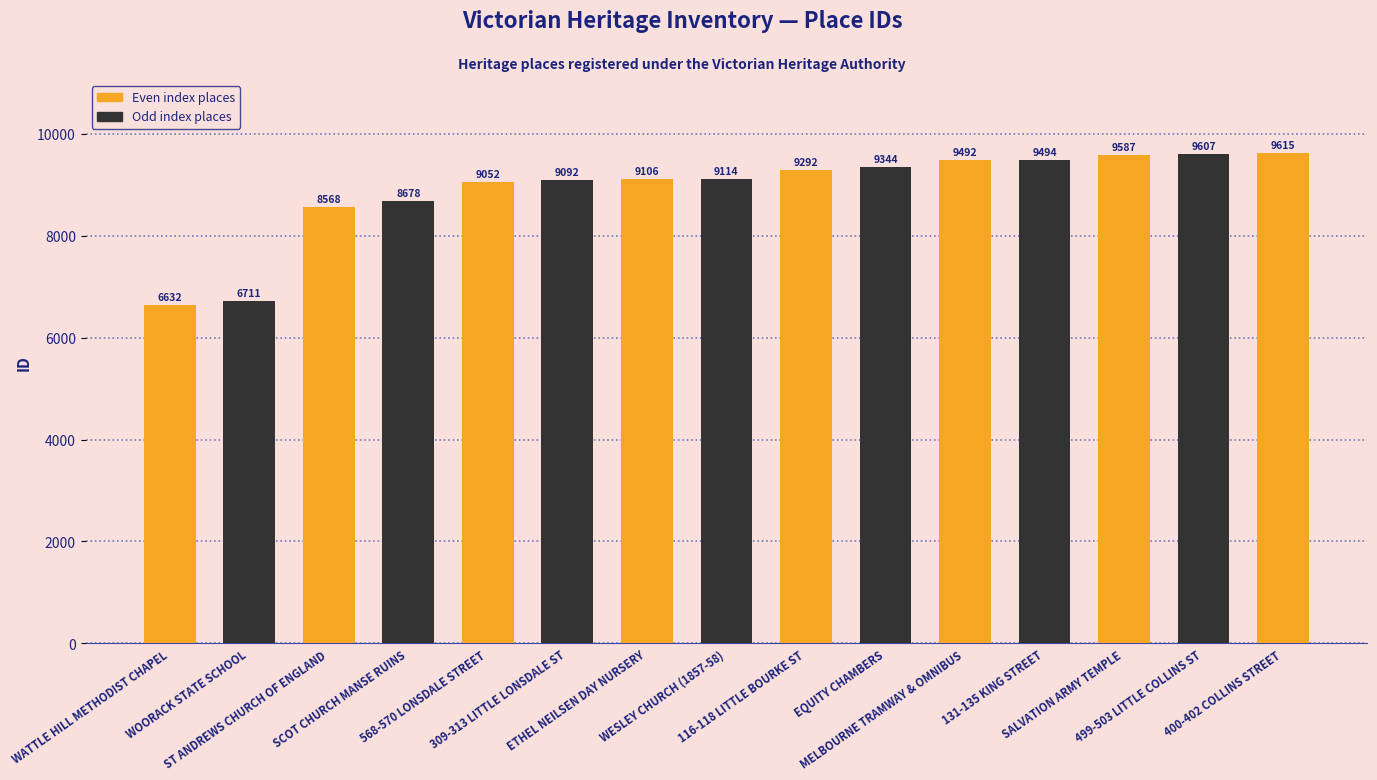

What is the sum of the values at ST ANDREWS CHURCH OF ENGLAND and WATTLE HILL METHODIST CHAPEL?

15200